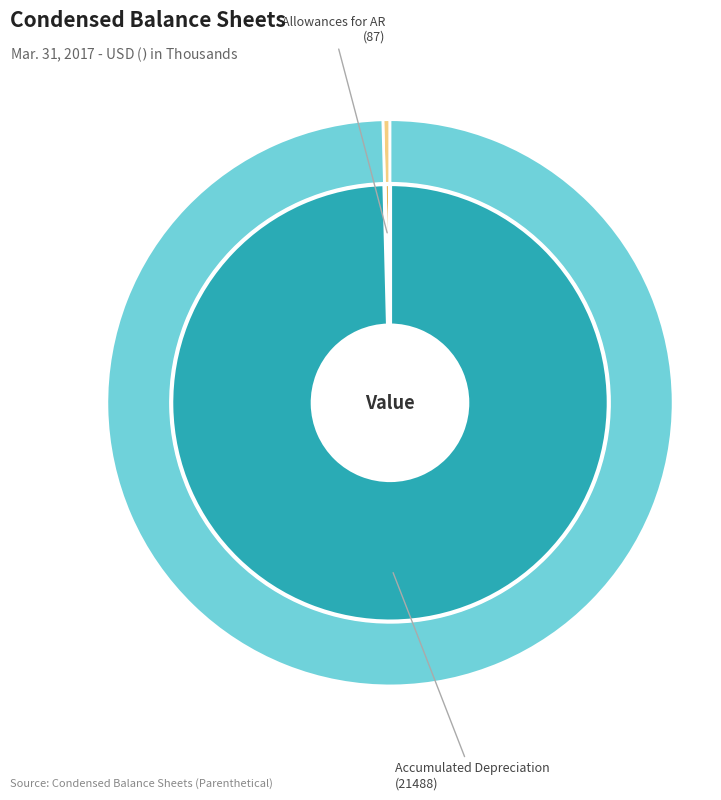

Count the number of slices in the pie.

2